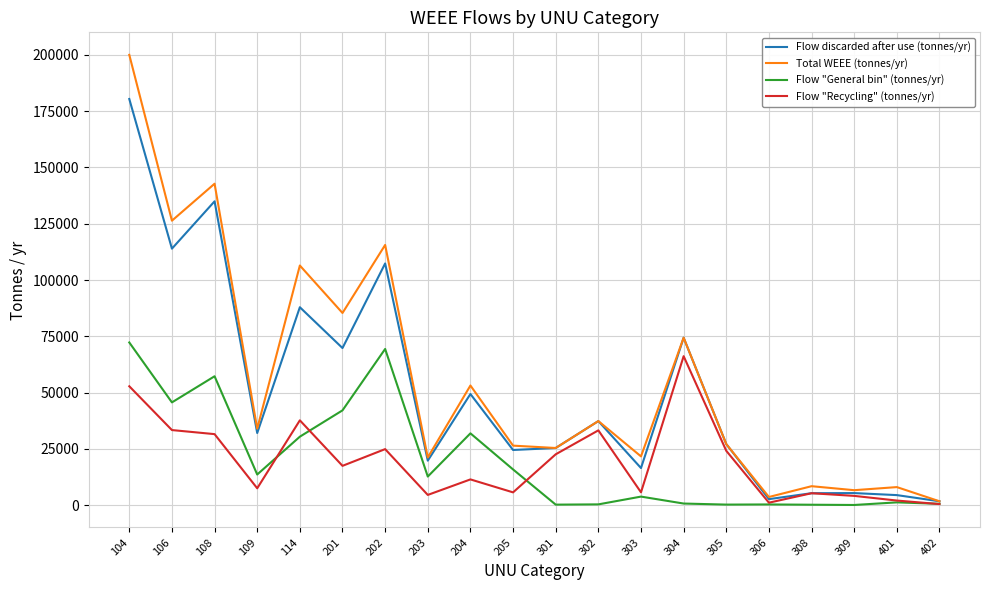

Rank the series at 204 from highest to lowest value.

Total WEEE (tonnes/yr), Flow discarded after use (tonnes/yr), Flow "General bin" (tonnes/yr), Flow "Recycling" (tonnes/yr)